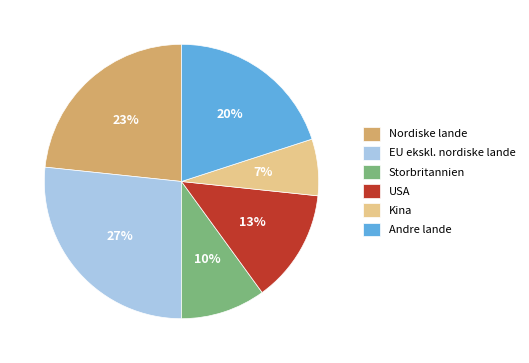

What percentage is the Kina slice, to the nearest percent?

7%